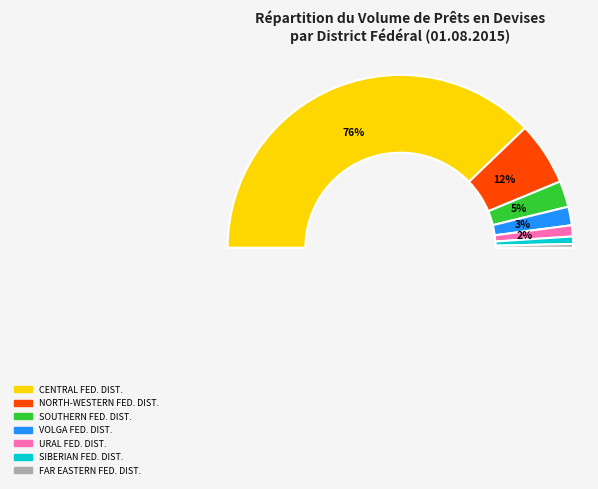

What percentage is NOT represented by VOLGA FEDERAL DISTRICT?

96.5%